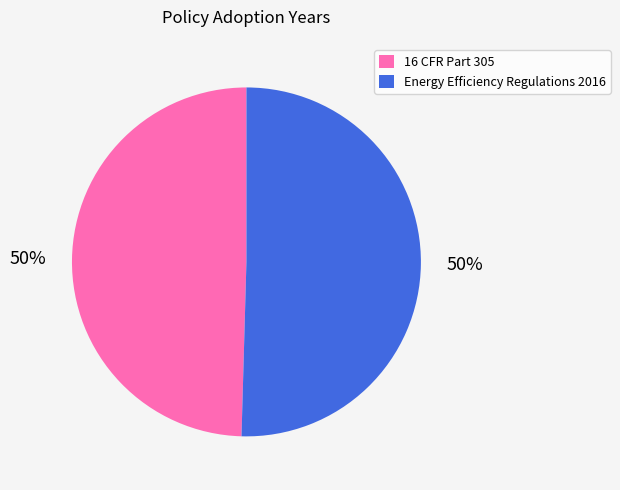

What percentage is the Energy Efficiency Regulations 2016 slice, to the nearest percent?

50%